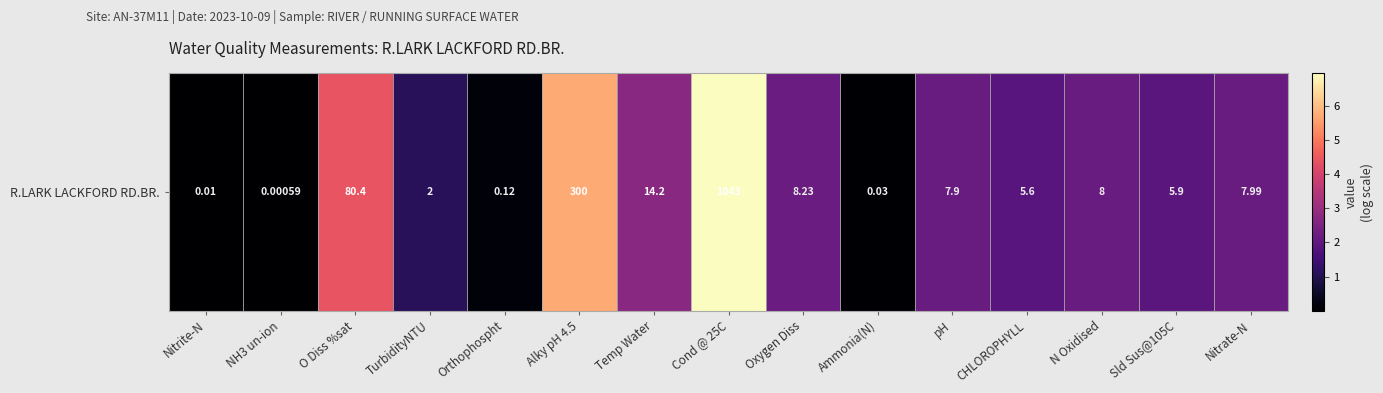

At which label is the value closest to 3?

Temp Water